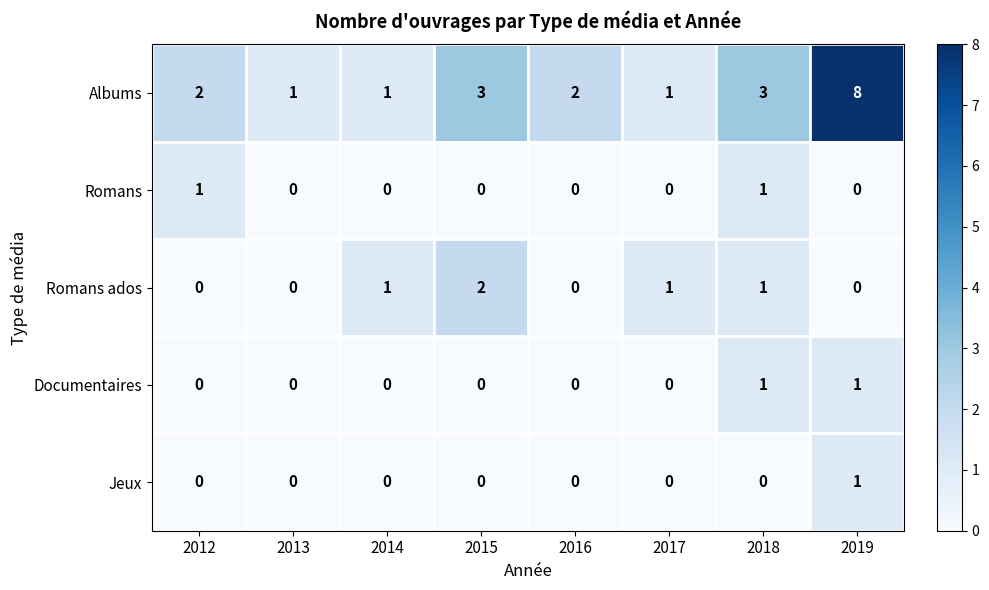

Count the Romans ados values in the range 0 to 1.

7